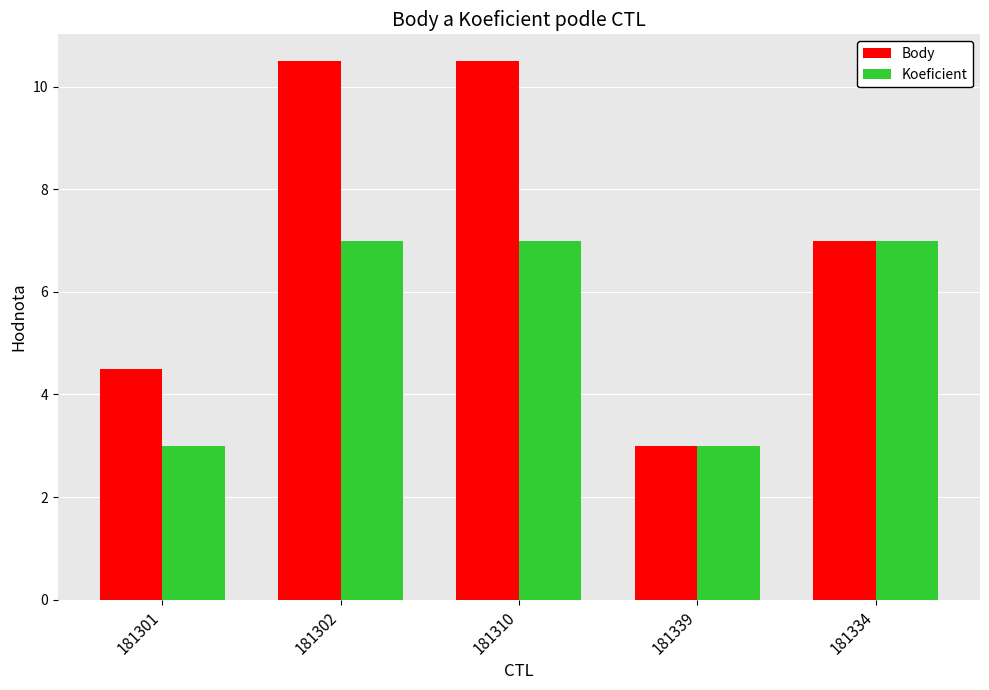

Does the chart contain stacked bars?

No